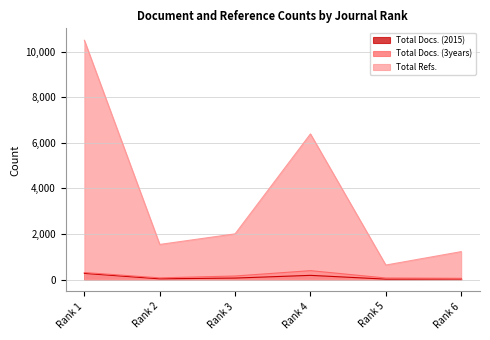

Rank the series at Rank 5 from highest to lowest value.

Total Refs., Total Docs. (3years), Total Docs. (2015)